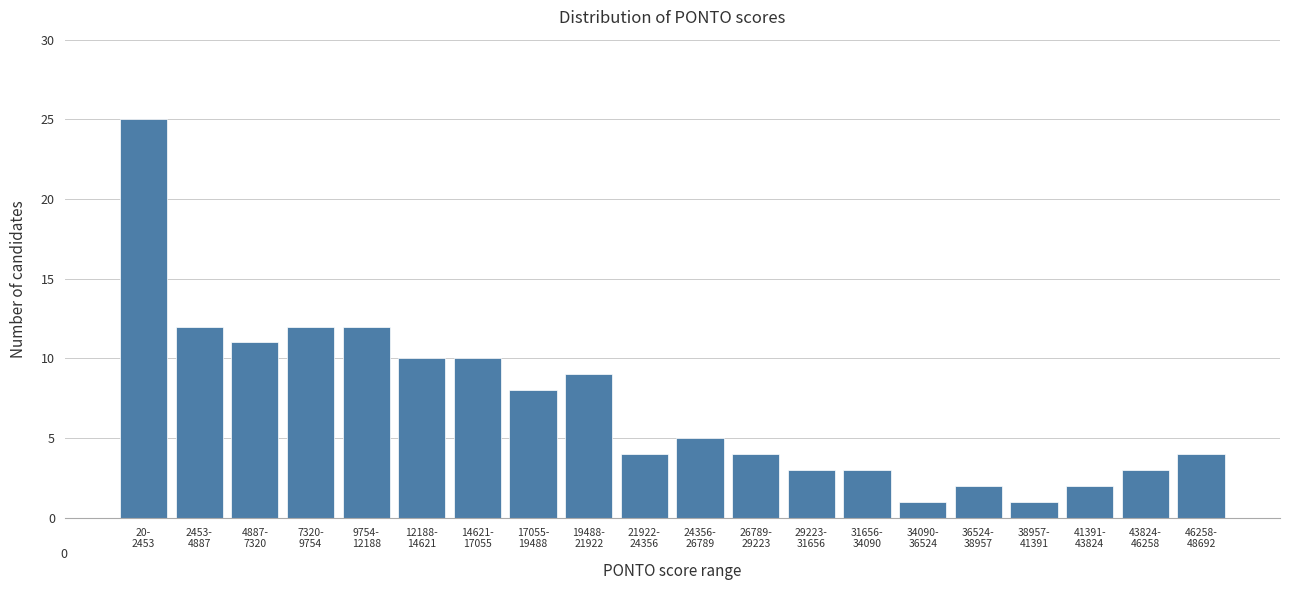

Reading right to left, list all the values displayed in this chart.

4	3	2	1	2	1	3	3	4	5	4	9	8	10	10	12	12	11	12	25